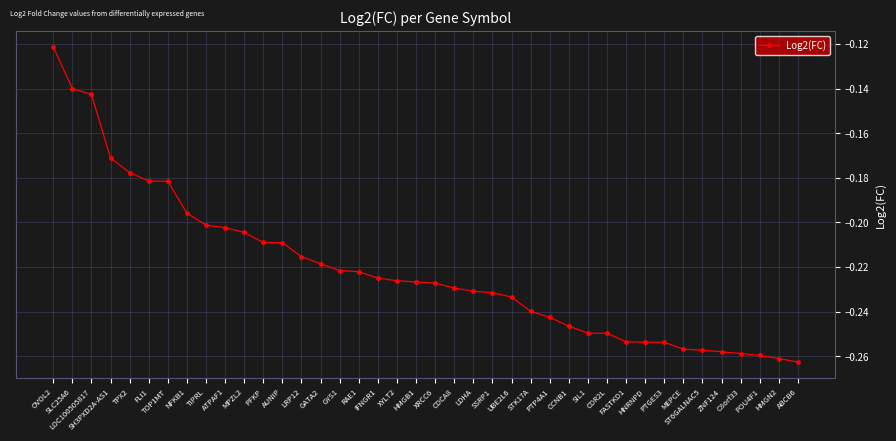

What is the label of the 14th point from the right?

PTP4A1